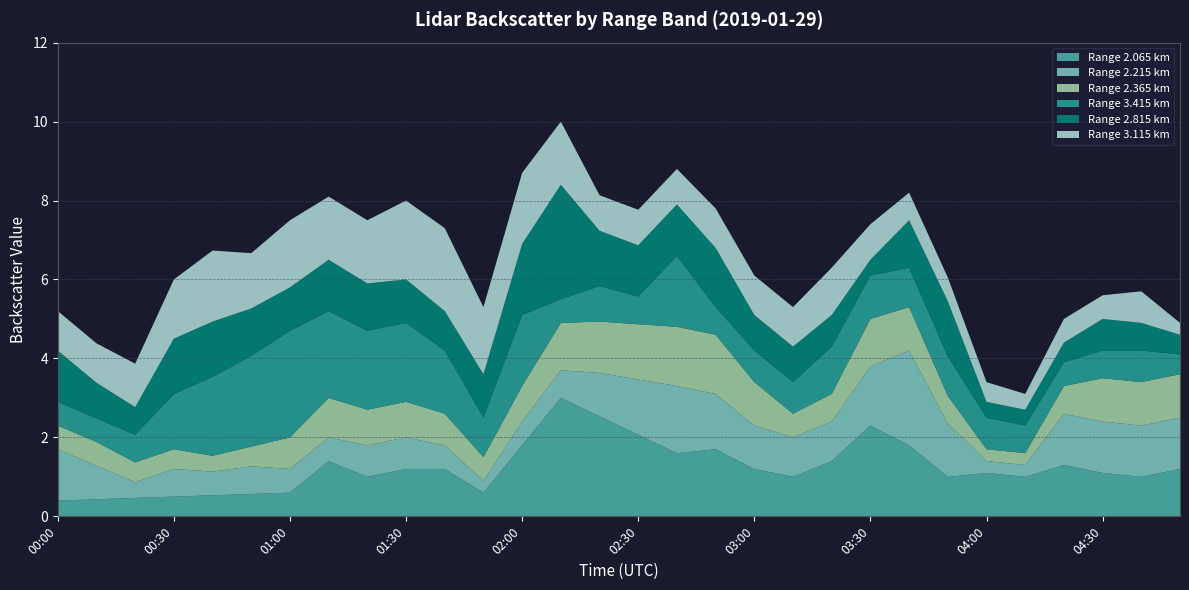

What is the minimum value for Range 2.065 km?

0.4